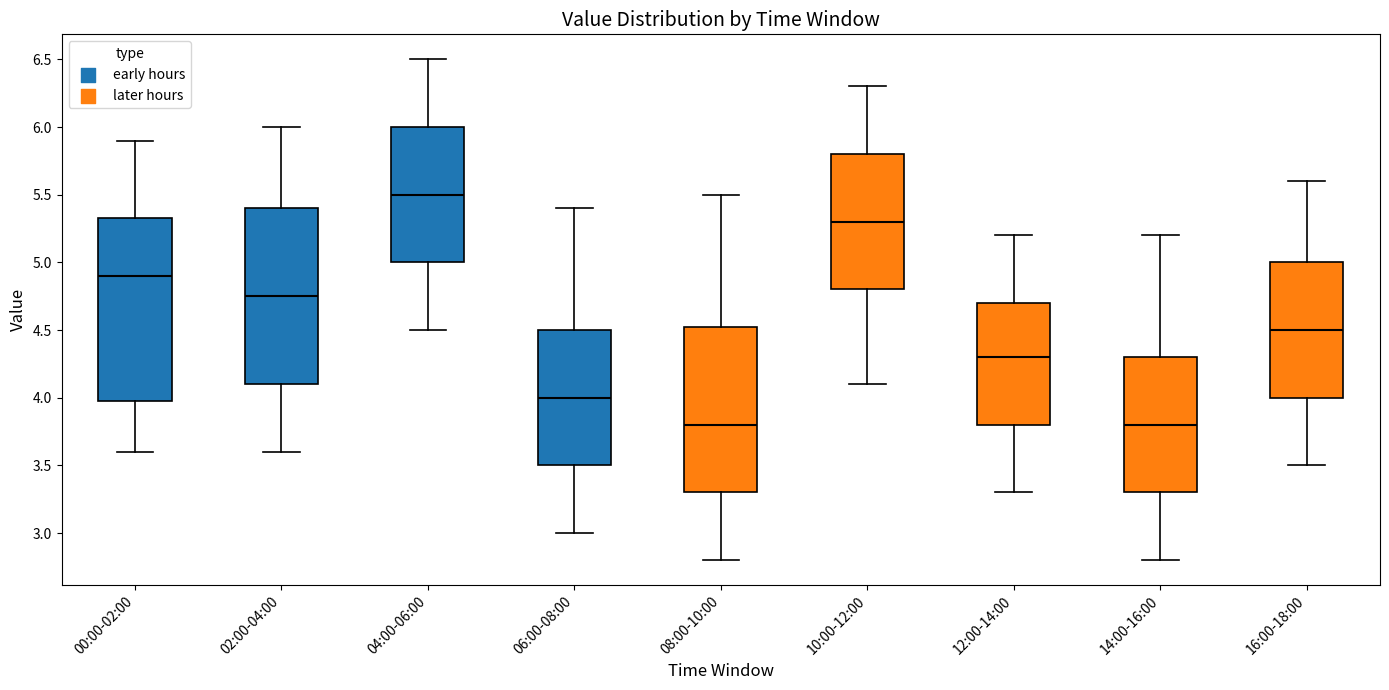

Reading left to right, transcribe this box plot: for each box, give where its median line is, the range the box spans, and where its two whiskers end, as read against the y-axis. The values are not printed on the chart, so give them approximately, as read against the axis.

00:00-02:00: median 4.90, box 4.00 to 5.35, whiskers 3.60 to 5.90
02:00-04:00: median 4.75, box 4.10 to 5.40, whiskers 3.60 to 6.00
04:00-06:00: median 5.50, box 5.00 to 6.00, whiskers 4.50 to 6.50
06:00-08:00: median 4.00, box 3.50 to 4.50, whiskers 3.00 to 5.40
08:00-10:00: median 3.80, box 3.30 to 4.55, whiskers 2.80 to 5.50
10:00-12:00: median 5.30, box 4.80 to 5.80, whiskers 4.10 to 6.30
12:00-14:00: median 4.30, box 3.80 to 4.70, whiskers 3.30 to 5.20
14:00-16:00: median 3.80, box 3.30 to 4.30, whiskers 2.80 to 5.20
16:00-18:00: median 4.50, box 4.00 to 5.00, whiskers 3.50 to 5.60